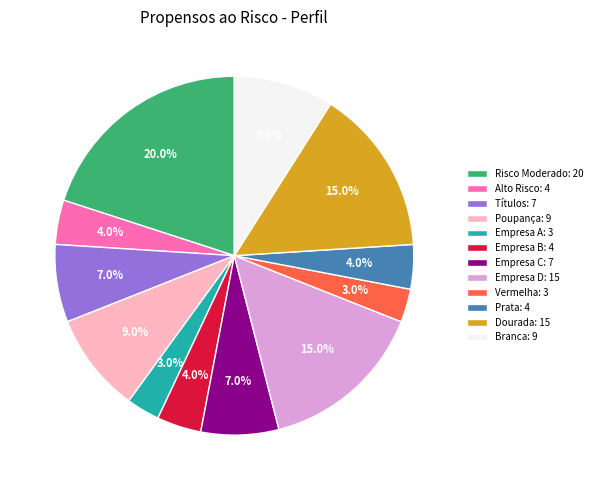

What percentage do Empresa A and Risco Moderado together represent?

23.0%